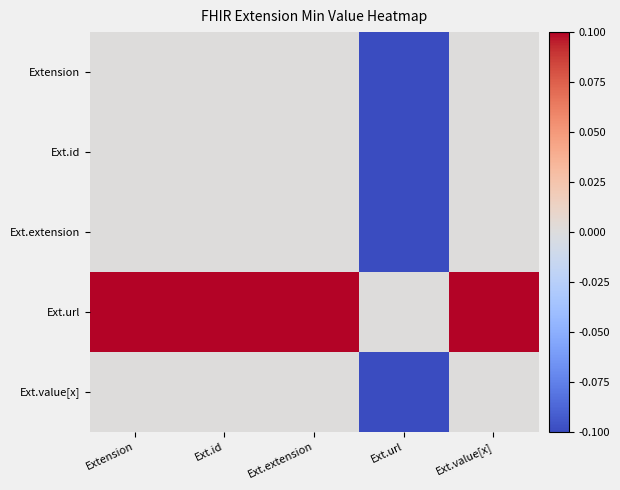

At which category is the sum across all series the highest?

Extension